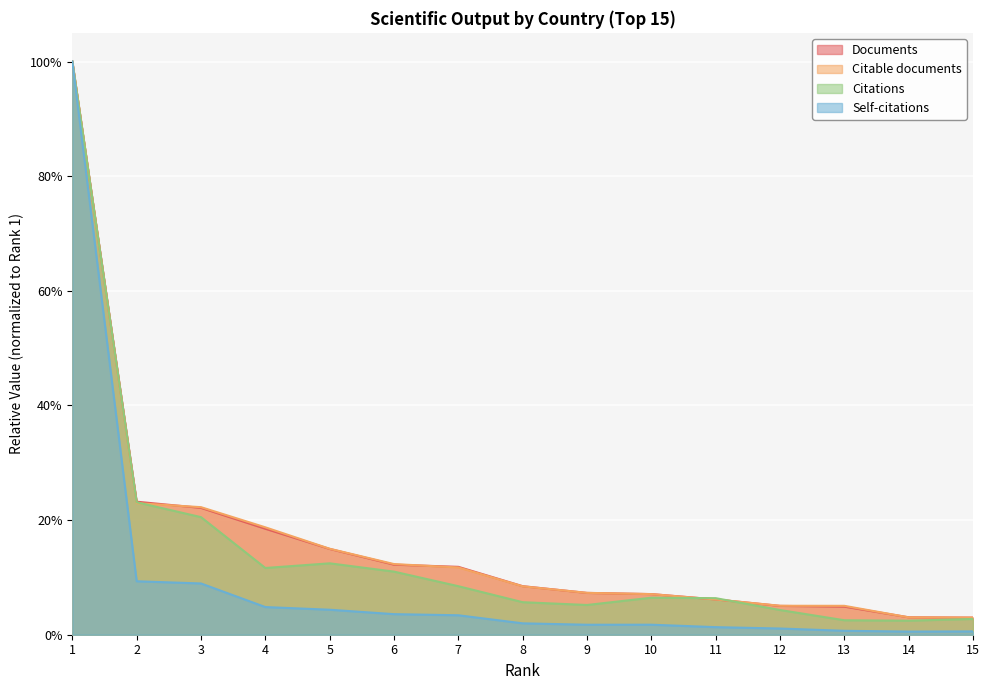

The value of Documents at 8 is 0.1. True or false?

False